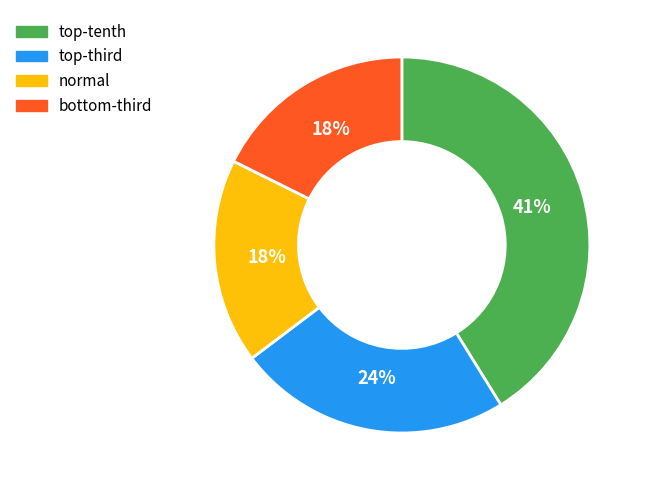

Is there a majority slice in this chart?

No